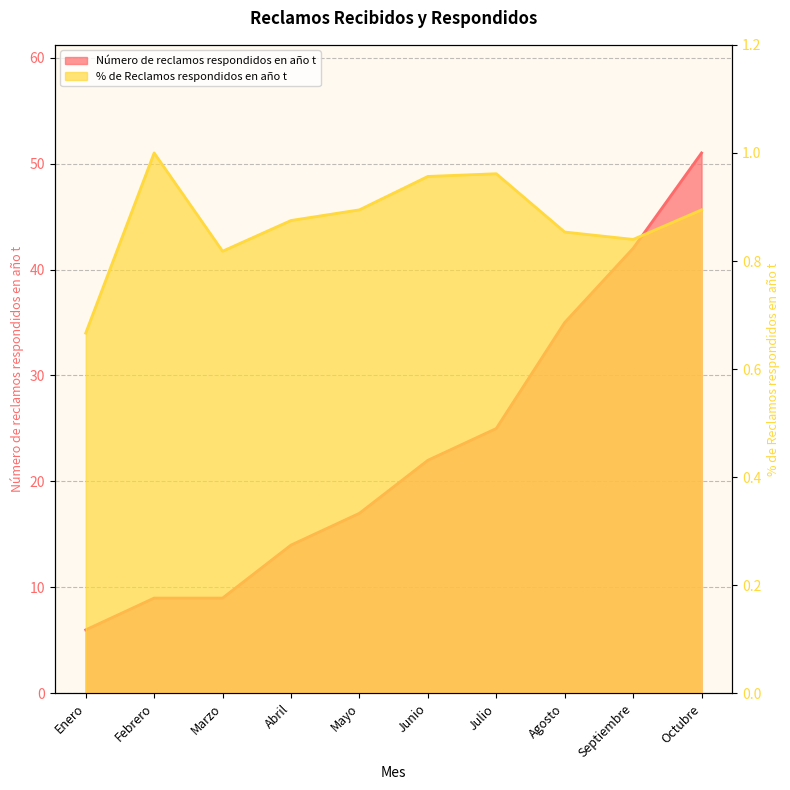

Reading left to right, transcribe all the data shown in this chart.

Número de reclamos respondidos en año t: Enero=6.0	Febrero=9.0	Marzo=9.0	Abril=14.0	Mayo=17.0	Junio=22.0	Julio=25.0	Agosto=35.0	Septiembre=42.0	Octubre=51.0
% de Reclamos respondidos en año t: Enero=0.7	Febrero=1.0	Marzo=0.8	Abril=0.9	Mayo=0.9	Junio=1.0	Julio=1.0	Agosto=0.9	Septiembre=0.8	Octubre=0.9